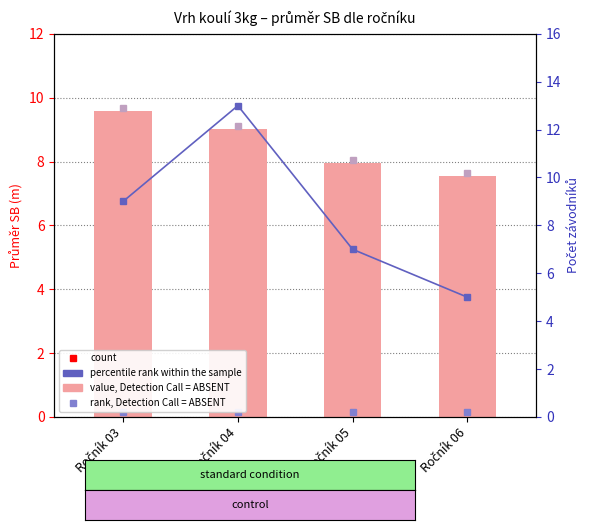

What is the value of the percentile rank within the sample bar at the 3rd from the left?

7.0